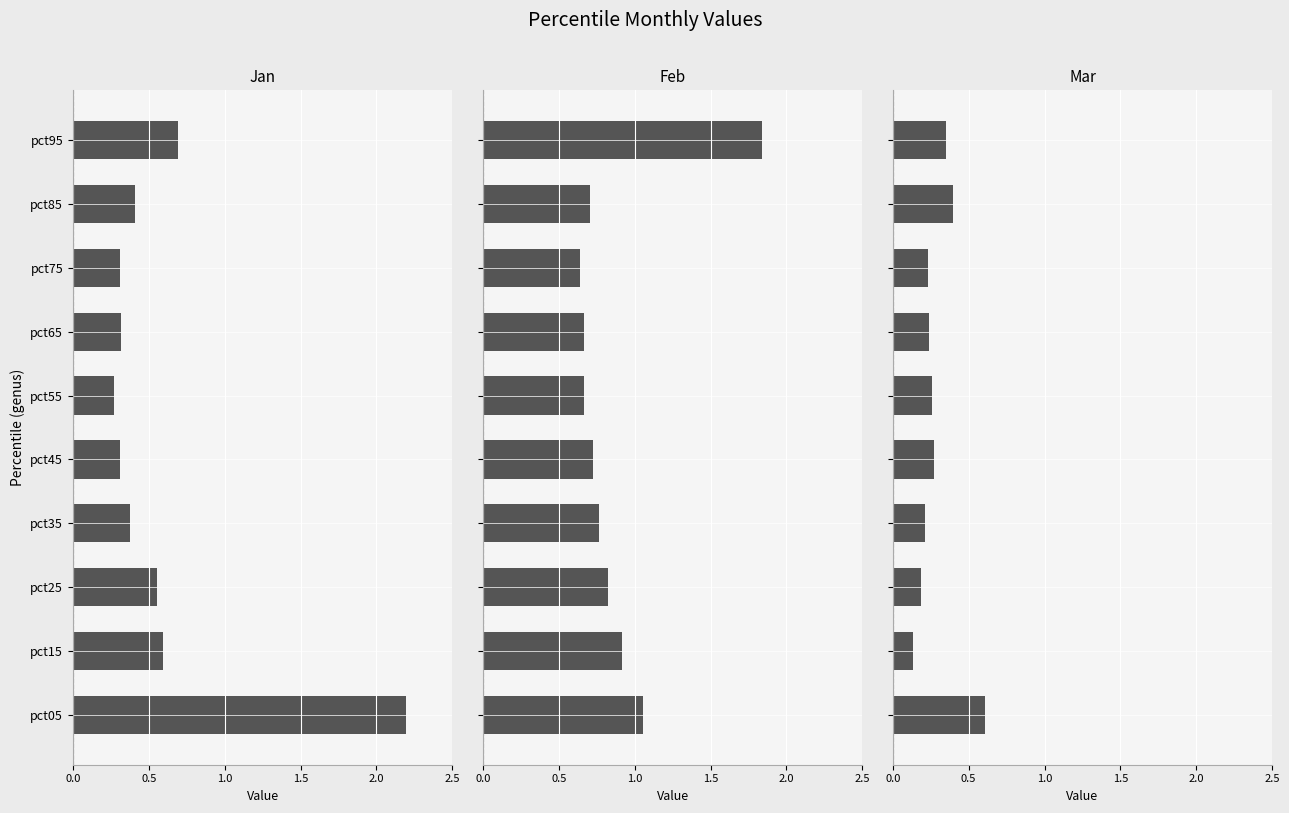

Between pct15 and pct45, which series saw the biggest shift?

Jan